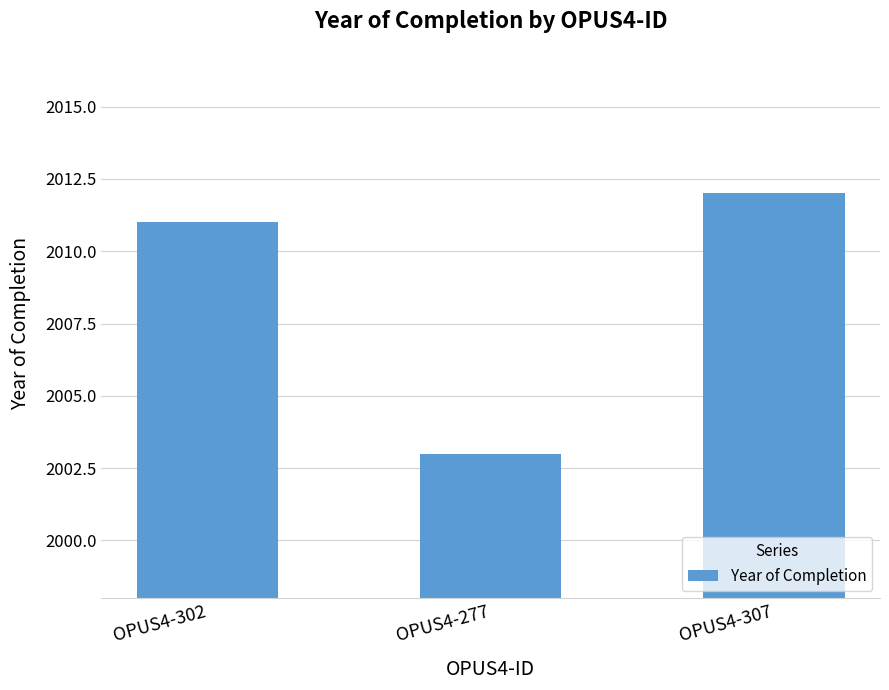

What is the difference between the values at OPUS4-277 and OPUS4-302?

8